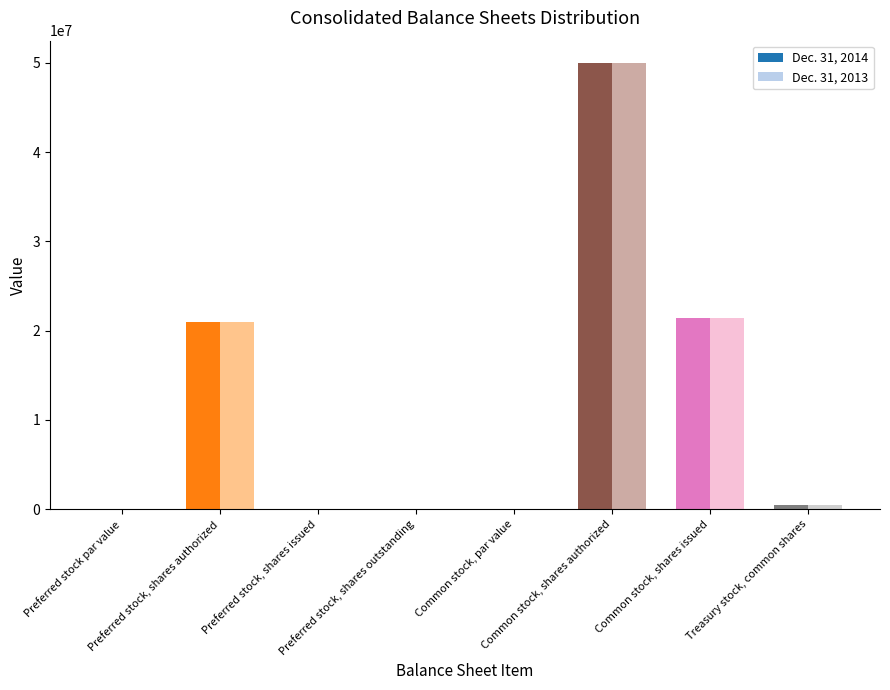

What is the sum of all Dec. 31, 2013 values?

92761542.0